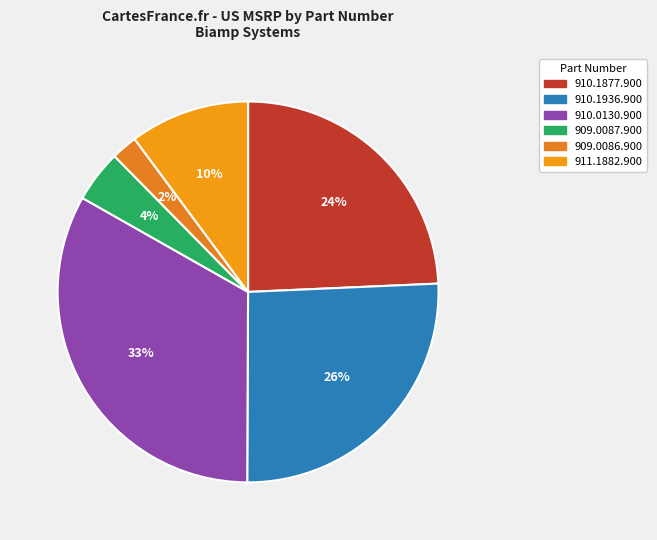

To the nearest percent, what is the difference between the 910.0130.900 and 910.1877.900 slice percentages?

9%